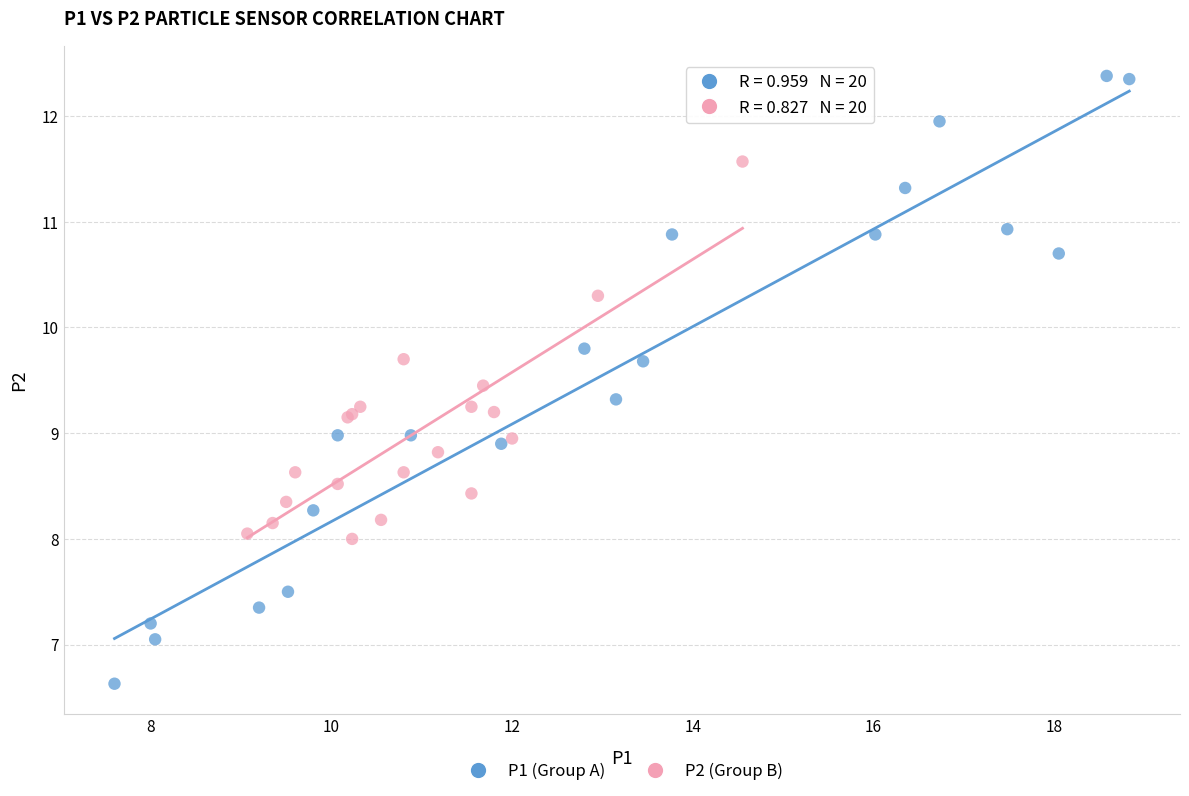

Which series has the widest spread of Y values?

P1 (Group A)